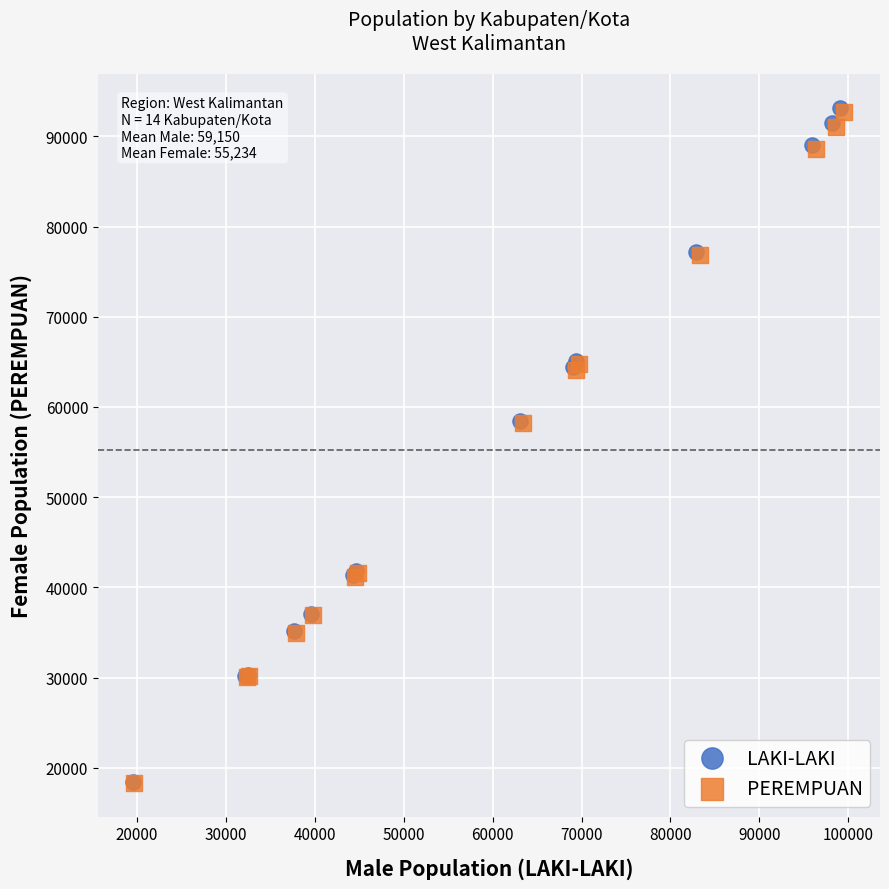

Which series has the largest Y range (max minus min)?

LAKI-LAKI